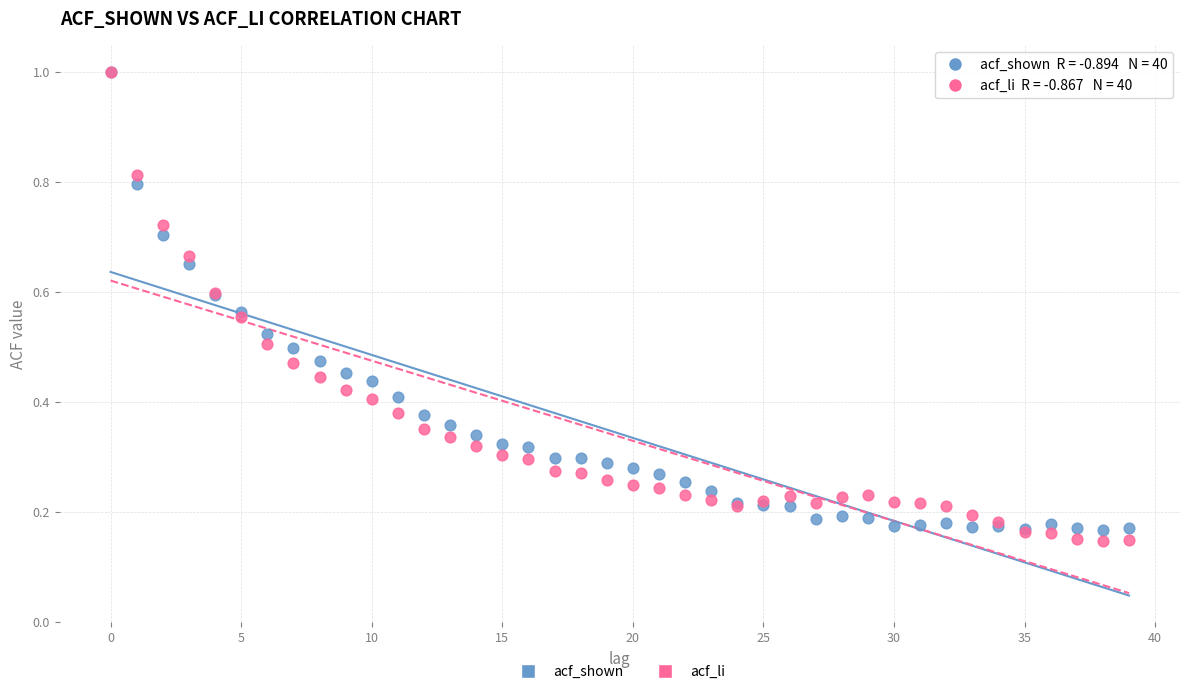

Which series has the widest spread of Y values?

acf_li